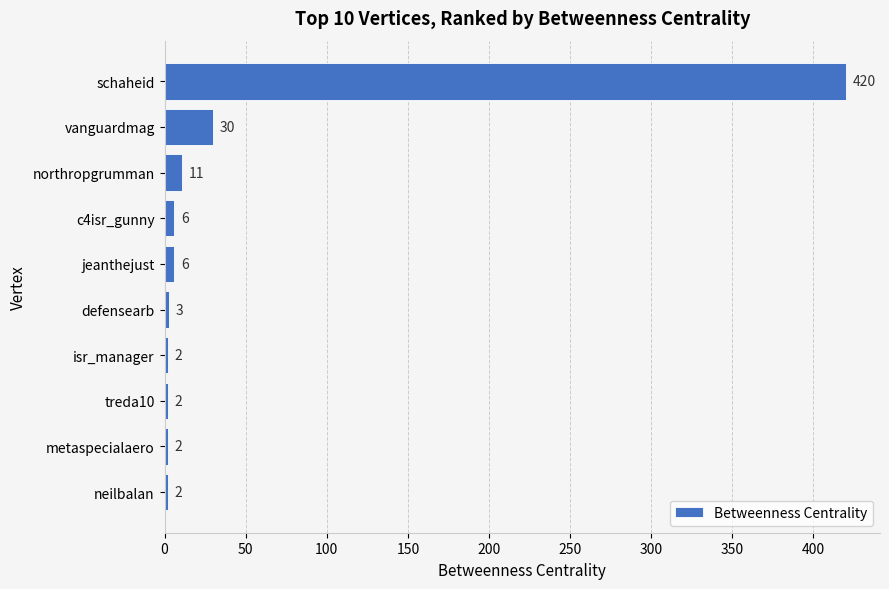

What is the change in value from vanguardmag to defensearb?

-27